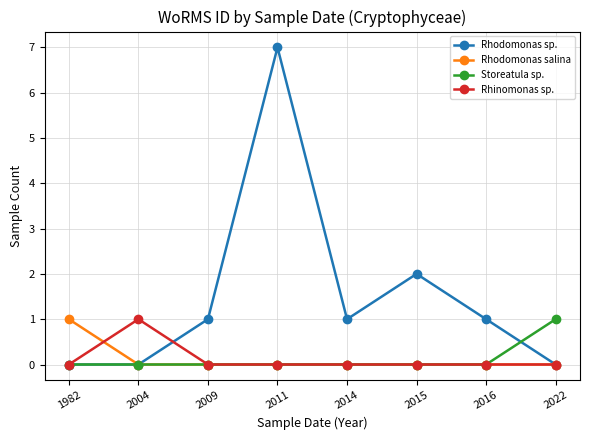

Which series has the largest total across all categories?

Rhodomonas sp.